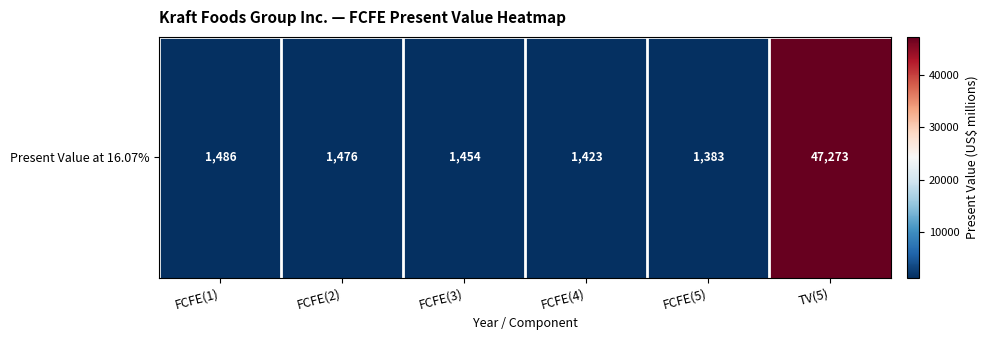

List the labels in order of value, smallest first.

FCFE(5), FCFE(4), FCFE(3), FCFE(2), FCFE(1), TV(5)